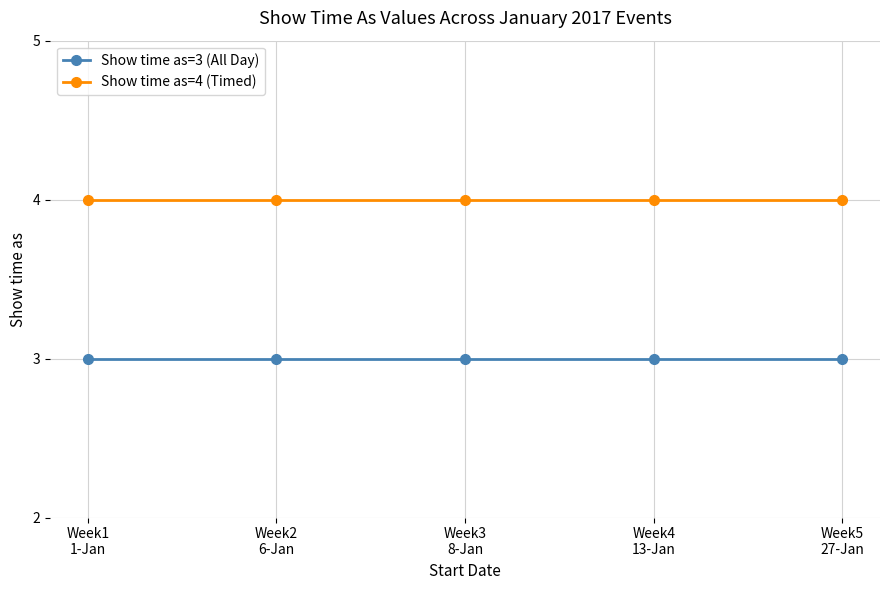

What is the minimum value shown in the chart?

3